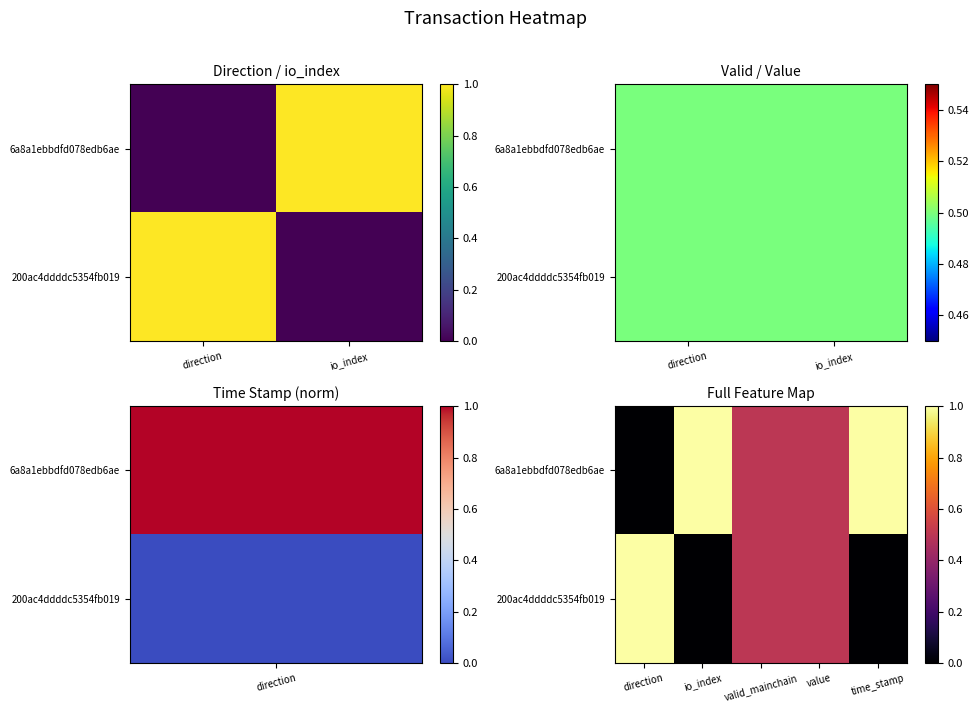

At which category is the sum across all series the highest?

direction